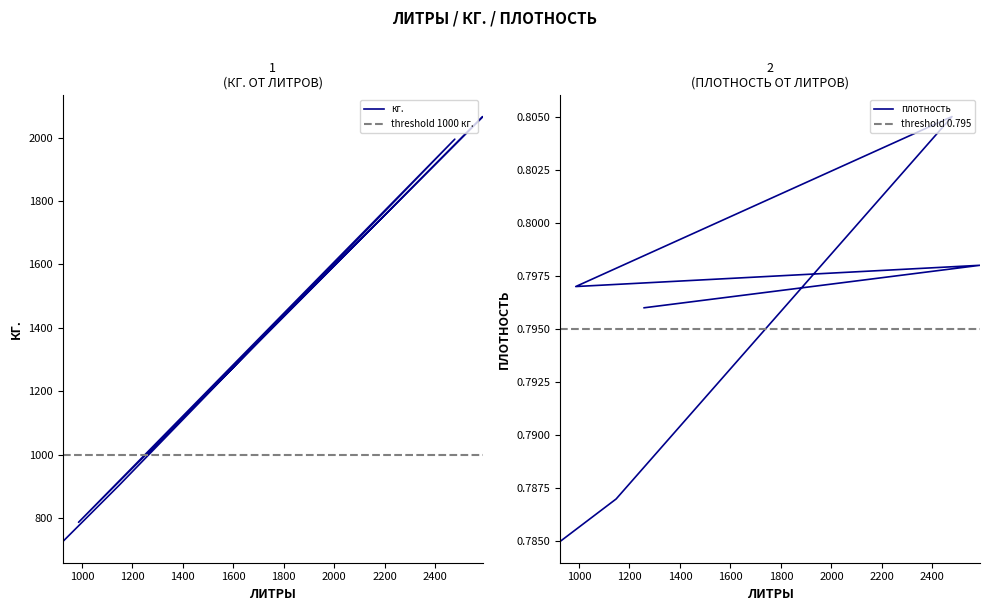

At how many categories does at least one series exceed 1388?

2